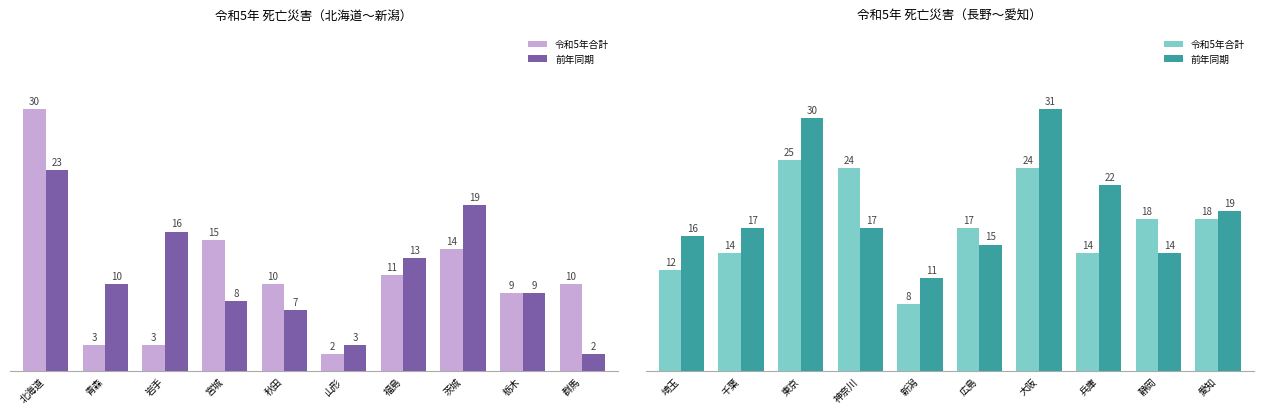

How many bars are there in each group?

2